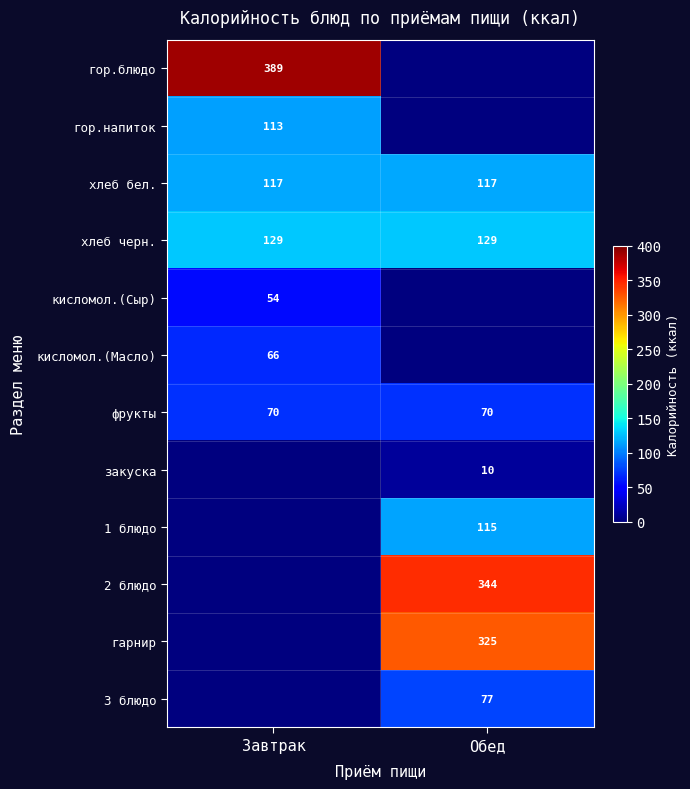

What is the maximum value for хлеб бел.?

117